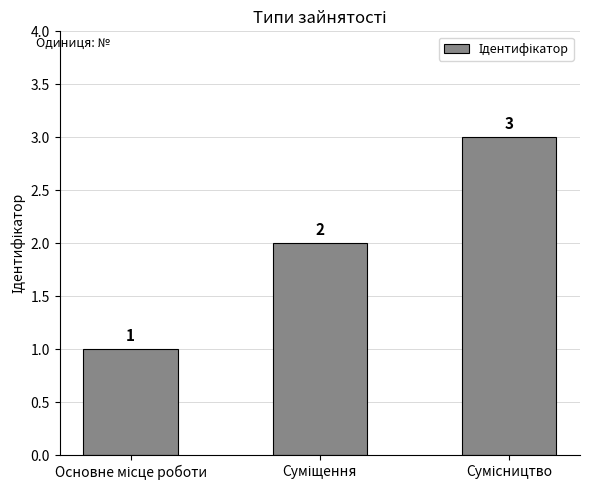

How many values are between 1 and 3?

3